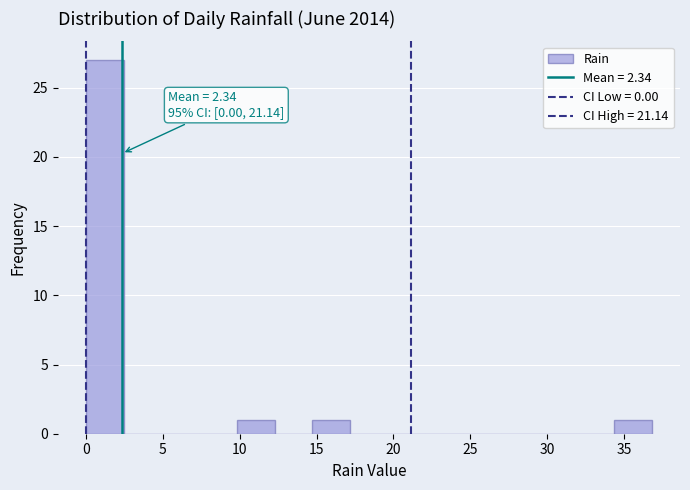

Which range on the x-axis has the tallest bar?

0.0 to 2.5